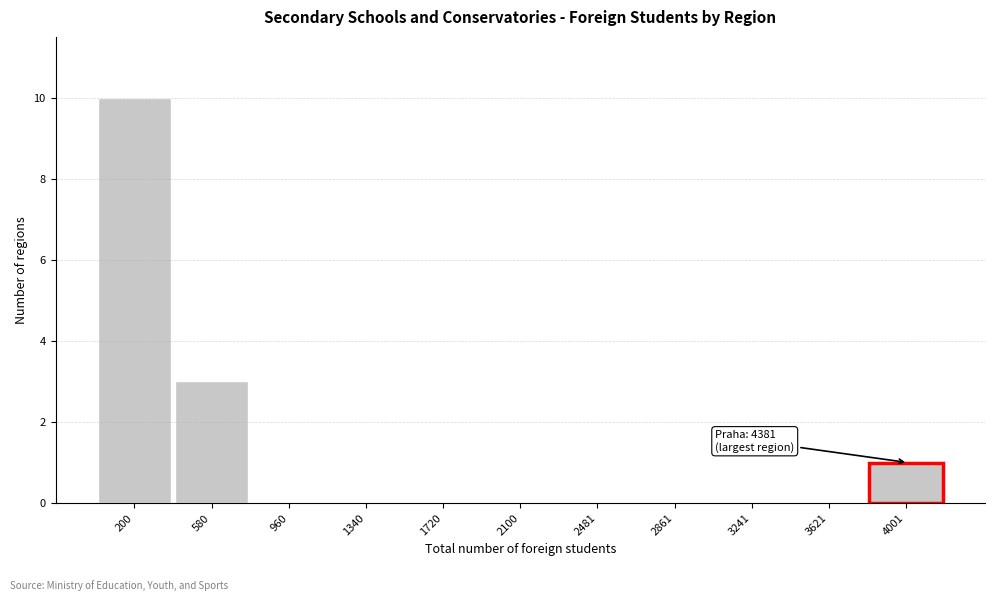

Reading left to right, what are all the values shown in this chart?

200=10	580=3	960=0	1340=0	1720=0	2100=0	2481=0	2861=0	3241=0	3621=0	4001=1